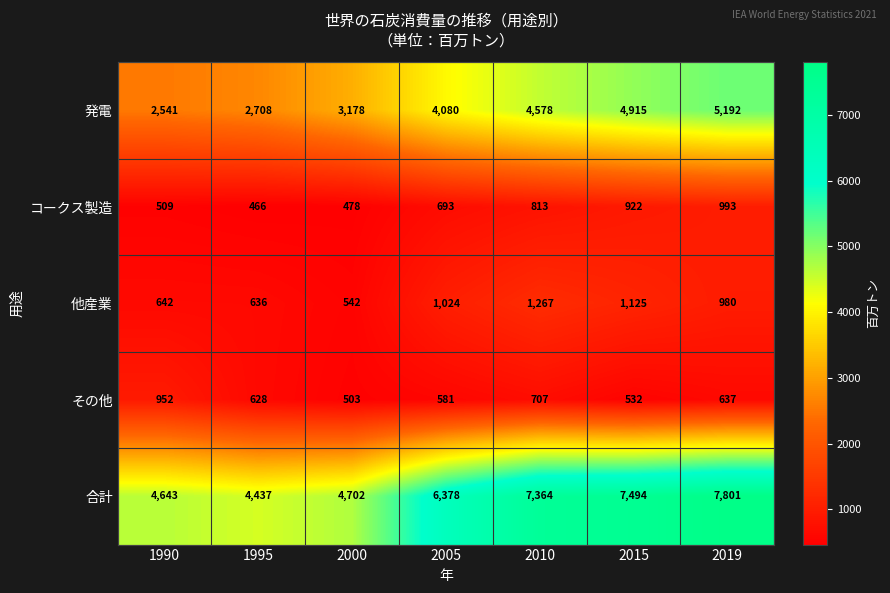

True or false: 他産業 has a value of 1267 at 2010.

True